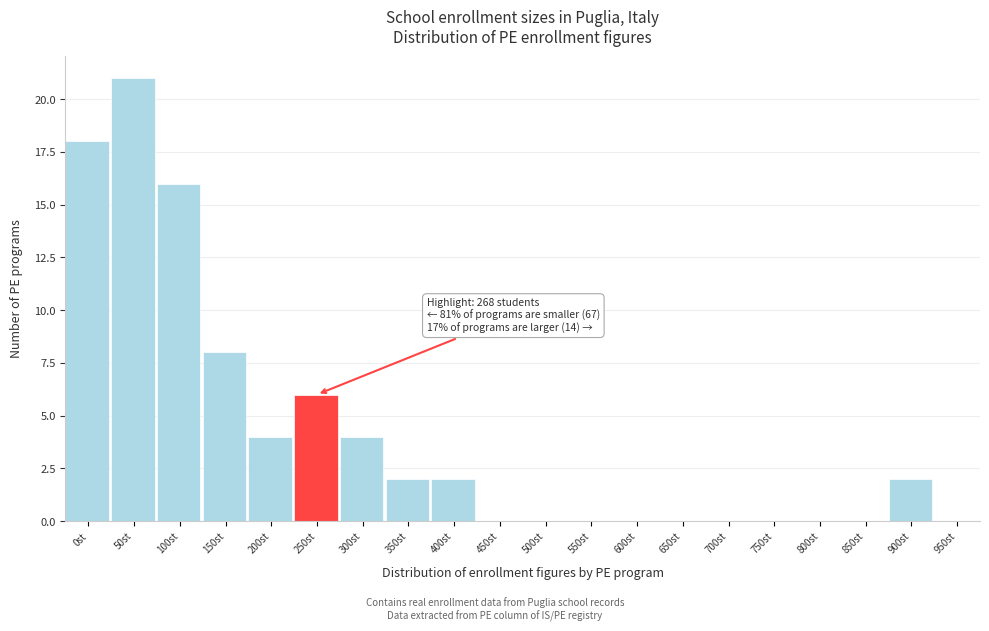

Reading right to left, what are all the values shown in this chart?

950st=0	900st=2	850st=0	800st=0	750st=0	700st=0	650st=0	600st=0	550st=0	500st=0	450st=0	400st=2	350st=2	300st=4	250st=6	200st=4	150st=8	100st=16	50st=21	0st=18